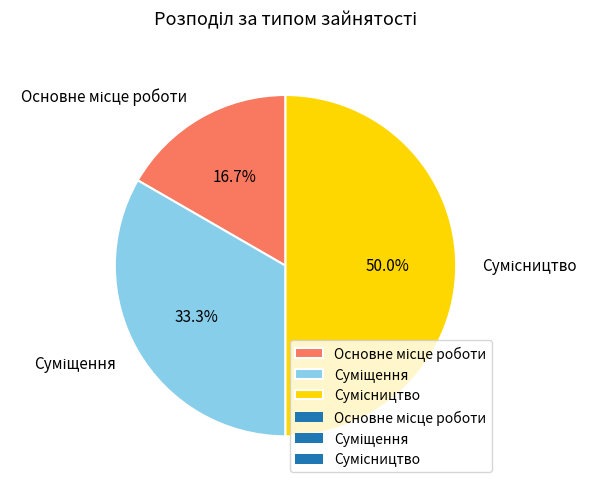

How many segments does this pie chart have?

3